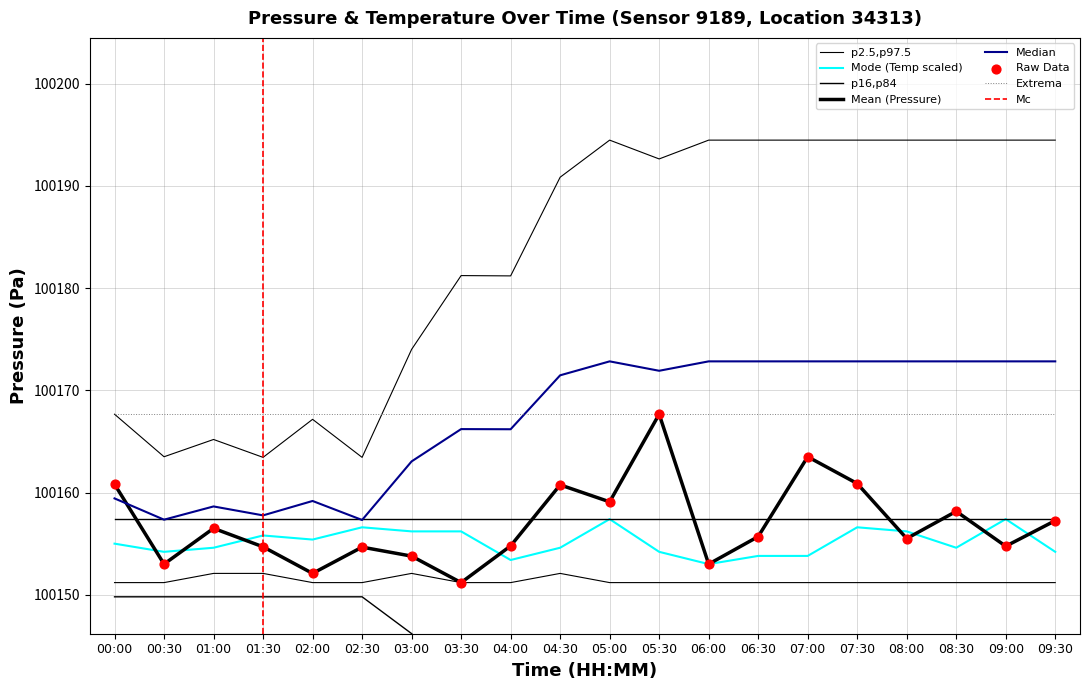

At how many categories does at least one series exceed 100161?

20